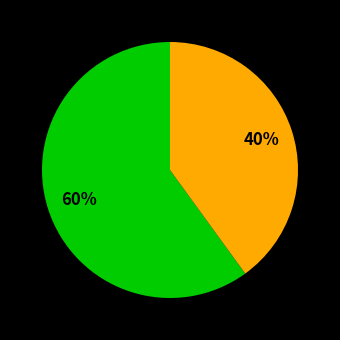

How many segments does this pie chart have?

2